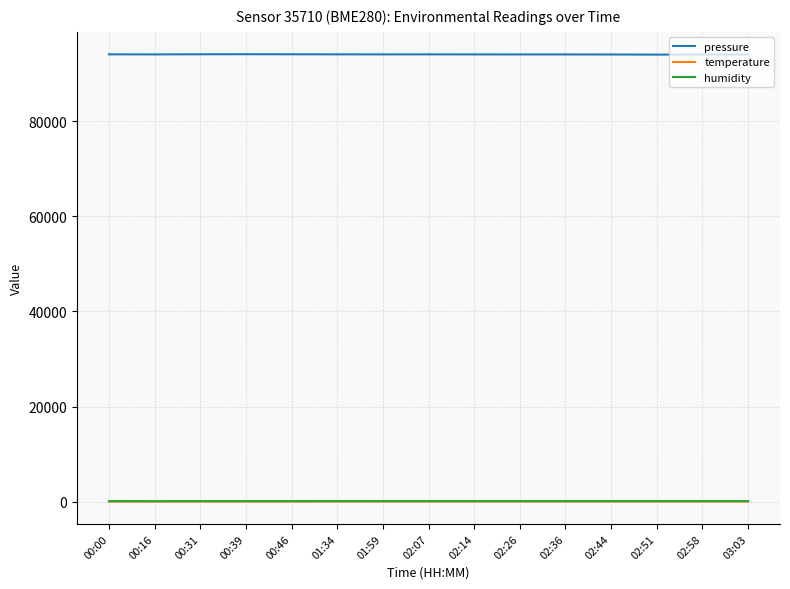

What is the sum of all pressure values?

1411152.9